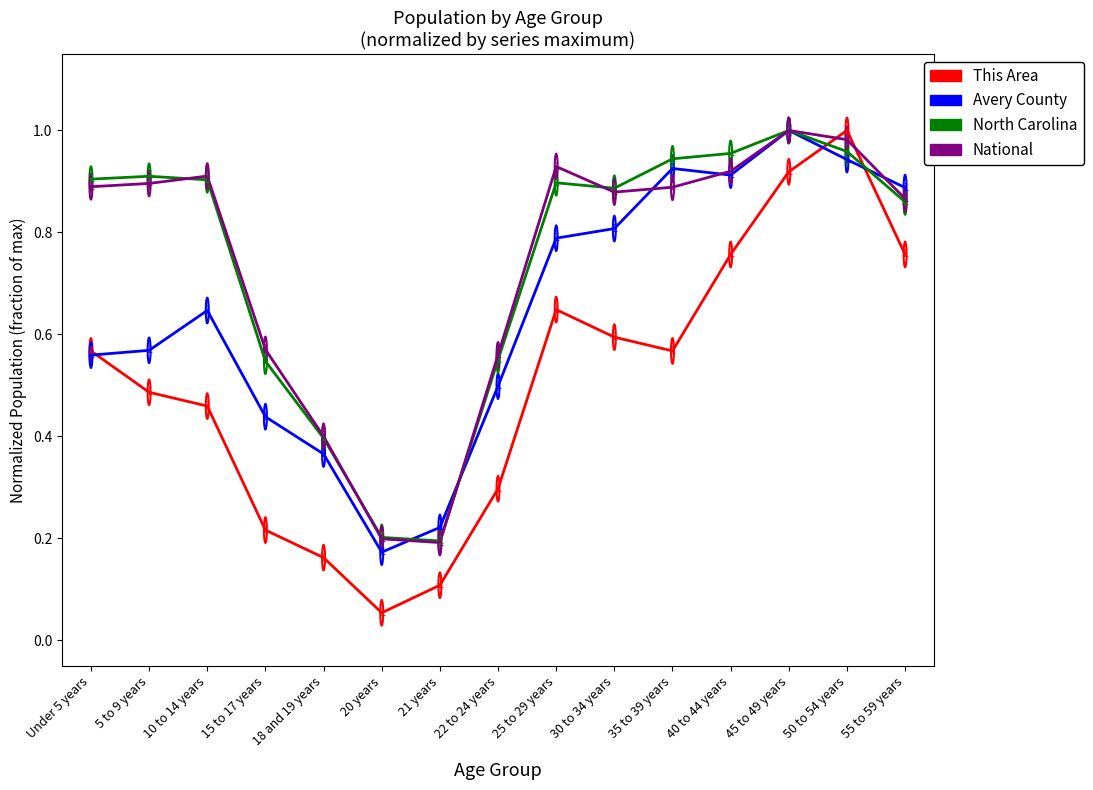

What is the sum of the North Carolina values at 50 to 54 years and 35 to 39 years?

1.9